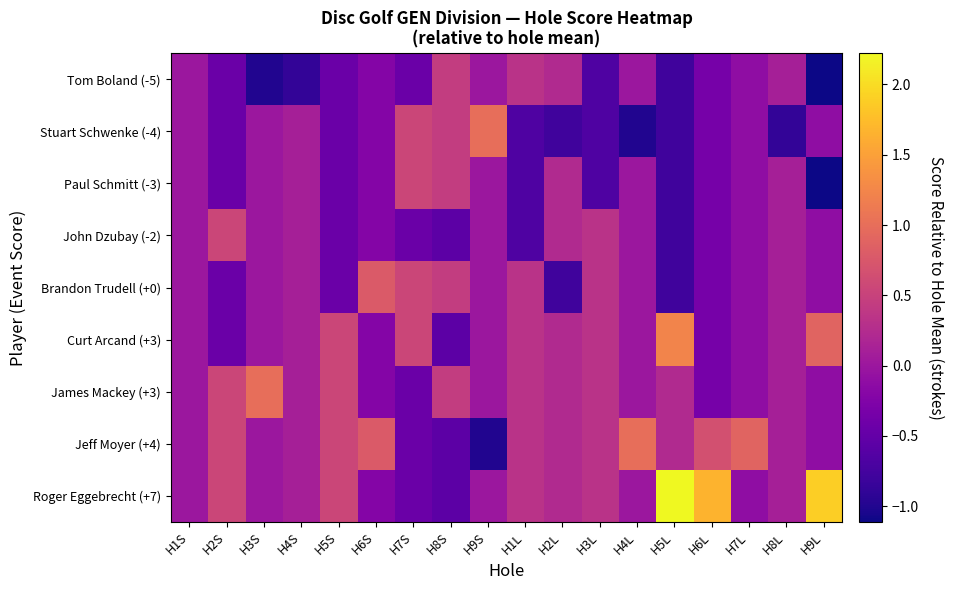

At H9L, list the series in order from largest to smallest.

Roger Eggebrecht (+7), Curt Arcand (+3), Stuart Schwenke (-4), John Dzubay (-2), Brandon Trudell (+0), James Mackey (+3), Jeff Moyer (+4), Tom Boland (-5), Paul Schmitt (-3)